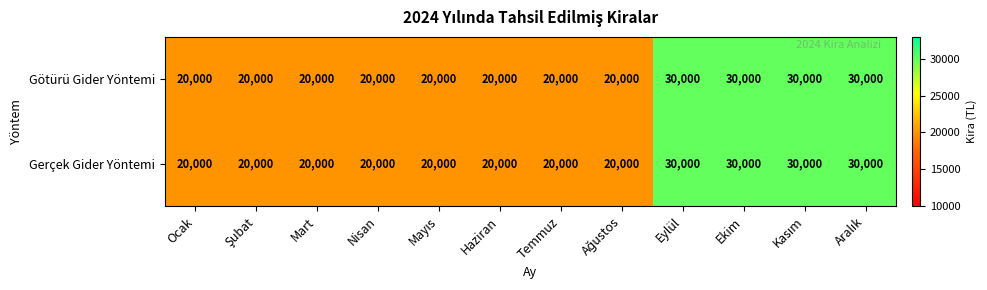

What is the minimum value for Gerçek Gider Yöntemi?

20000